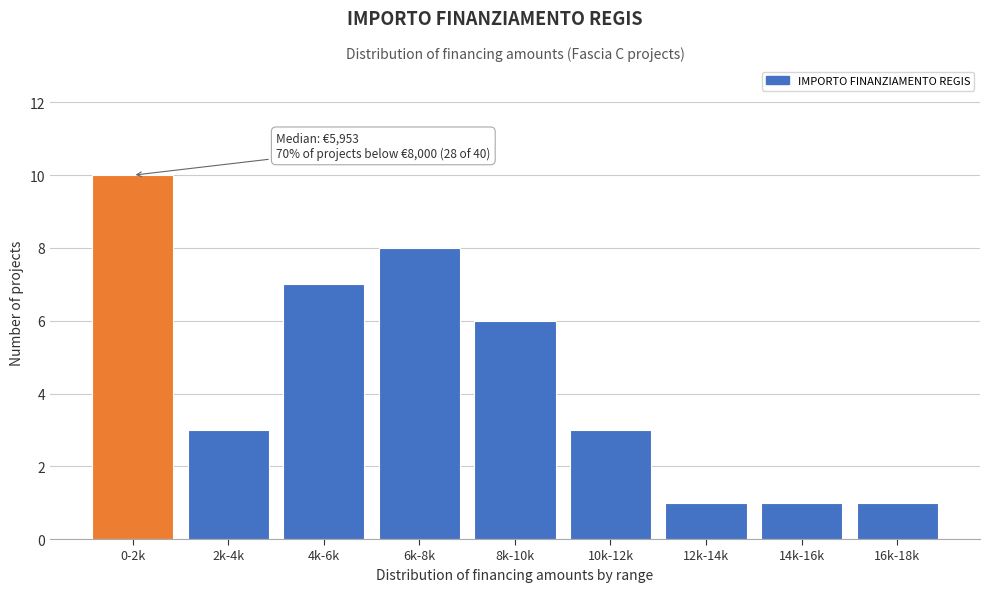

Reading left to right, transcribe all the data shown in this chart.

0-2k=10	2k-4k=3	4k-6k=7	6k-8k=8	8k-10k=6	10k-12k=3	12k-14k=1	14k-16k=1	16k-18k=1